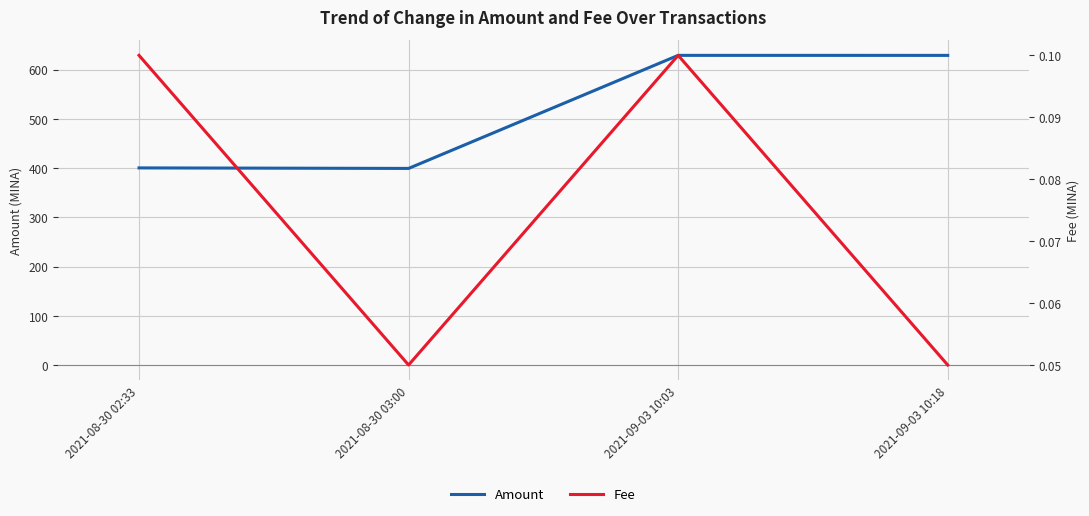

List the series in order of their overall mean, lowest first.

Fee, Amount